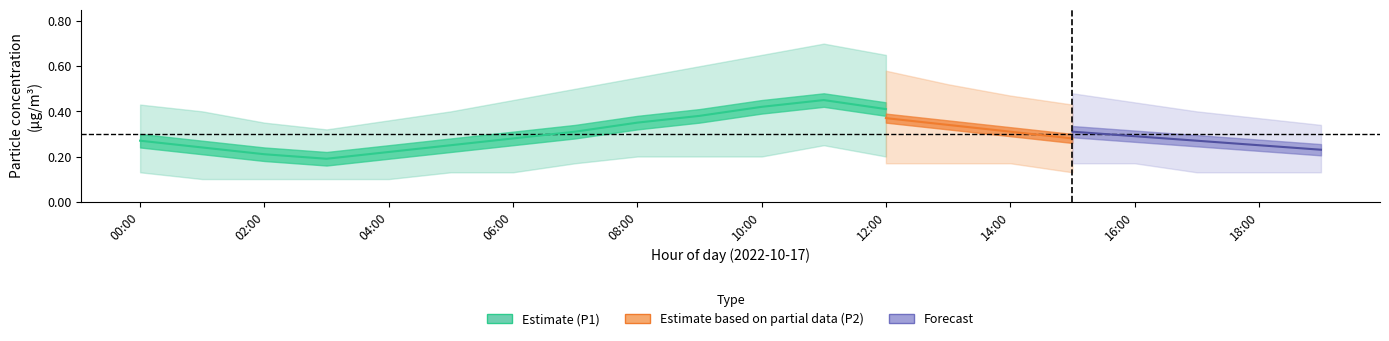

Rank the categories by P1_lower value from highest to lowest.

11:00, 08:00, 09:00, 10:00, 12:00, 13:00, 07:00, 14:00, 15:00, 16:00, 00:00, 05:00, 06:00, 17:00, 18:00, 19:00, 01:00, 02:00, 03:00, 04:00